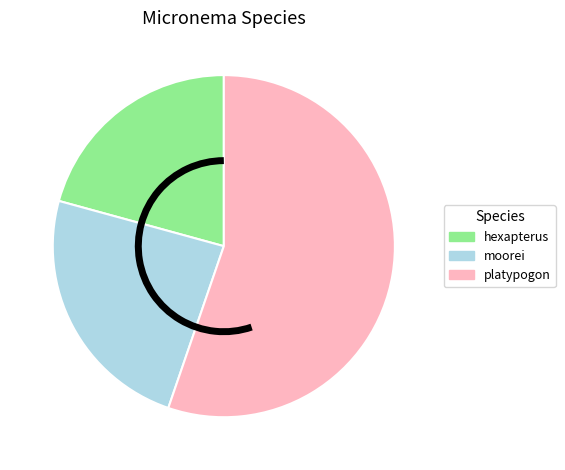

Does any single category account for the majority?

Yes